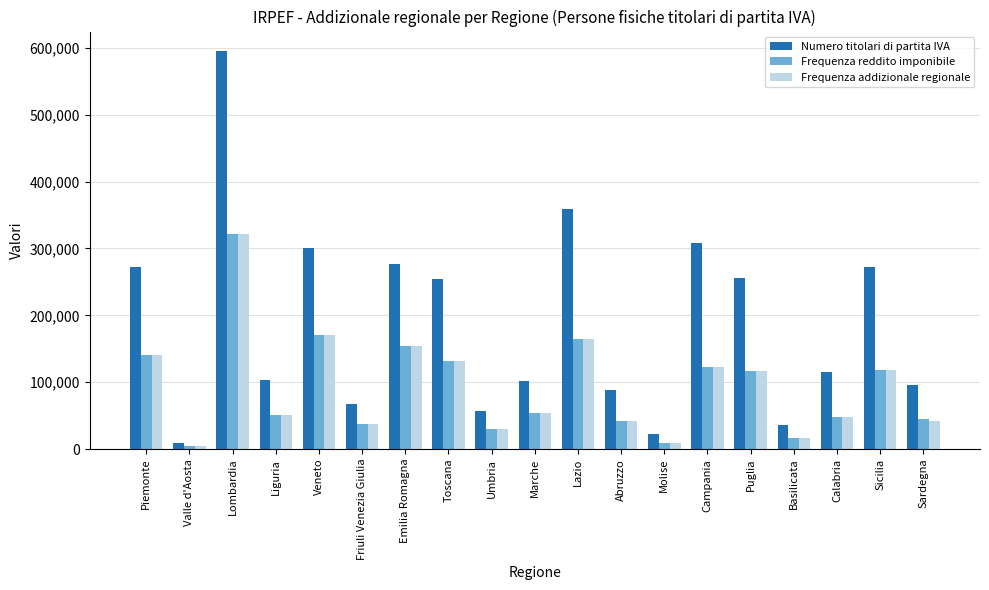

Where does the Numero titolari di partita IVA series first go above 114747?

Piemonte